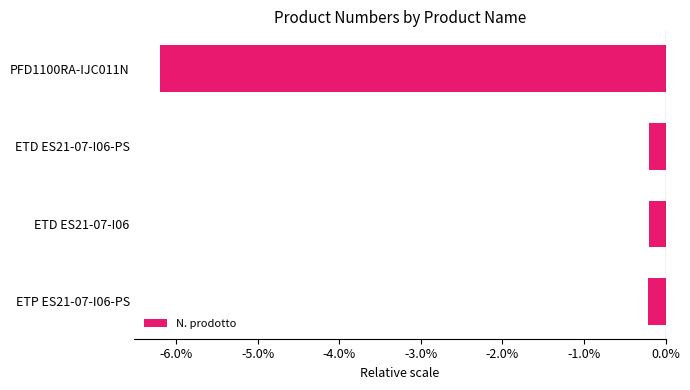

Reading bottom to top, what are all the values shown in this chart?

-0.2	-0.2	-0.2	-6.2